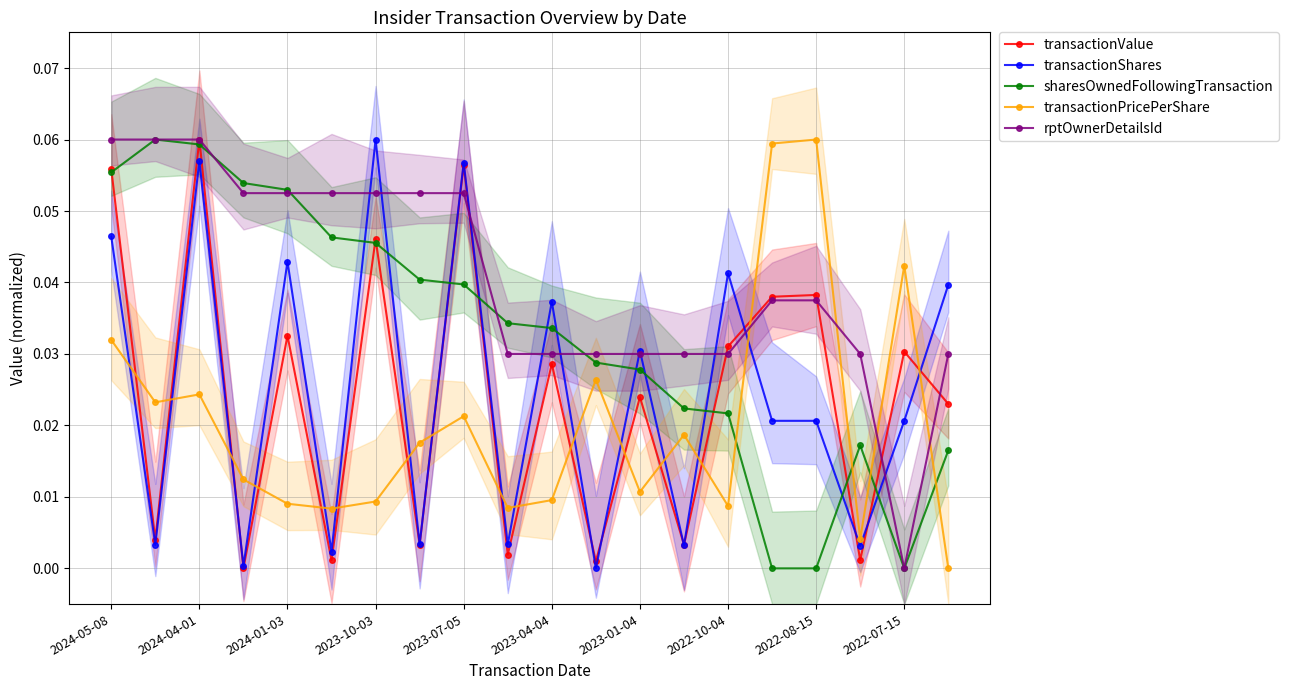

What is the maximum value shown in the chart?

0.1